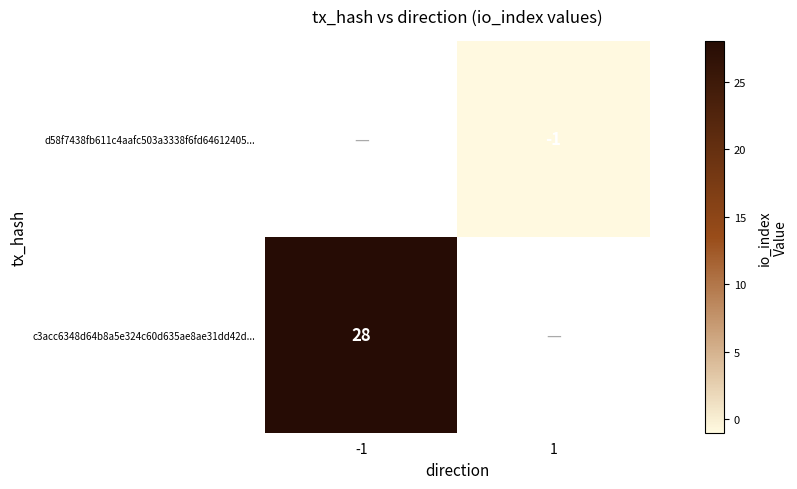

The value of c3acc6348d64b8a5e324c60d635ae8ae31dd42d... at -1 is 28. True or false?

True